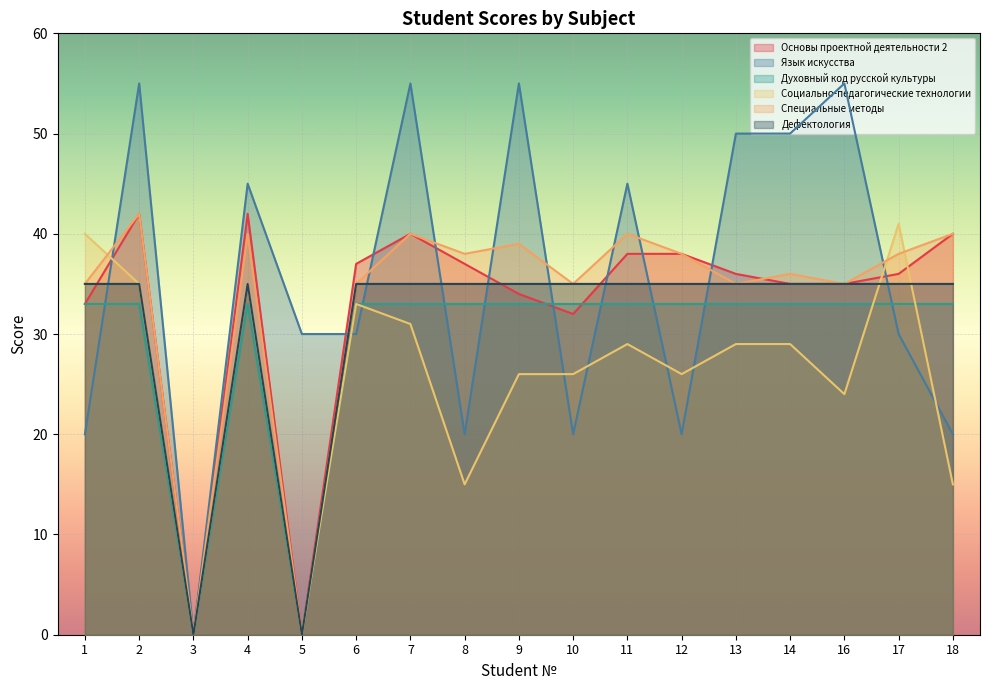

Reading left to right, what are all the values shown in this chart?

Основы проектной деятельности 2: 1=33	2=42	3=0	4=42	5=0	6=37	7=40	8=37	9=34	10=32	11=38	12=38	13=36	14=35	16=35	17=36	18=40
Язык искусства: 1=20	2=55	3=0	4=45	5=30	6=30	7=55	8=20	9=55	10=20	11=45	12=20	13=50	14=50	16=55	17=30	18=20
Духовный код русской культуры: 1=33	2=33	3=0	4=33	5=0	6=33	7=33	8=33	9=33	10=33	11=33	12=33	13=33	14=33	16=33	17=33	18=33
Социально-педагогические технологии: 1=40	2=35	3=0	4=35	5=0	6=33	7=31	8=15	9=26	10=26	11=29	12=26	13=29	14=29	16=24	17=41	18=15
Специальные методы: 1=35	2=42	3=0	4=40	5=0	6=35	7=40	8=38	9=39	10=35	11=40	12=38	13=35	14=36	16=35	17=38	18=40
Дефектология: 1=35	2=35	3=0	4=35	5=0	6=35	7=35	8=35	9=35	10=35	11=35	12=35	13=35	14=35	16=35	17=35	18=35